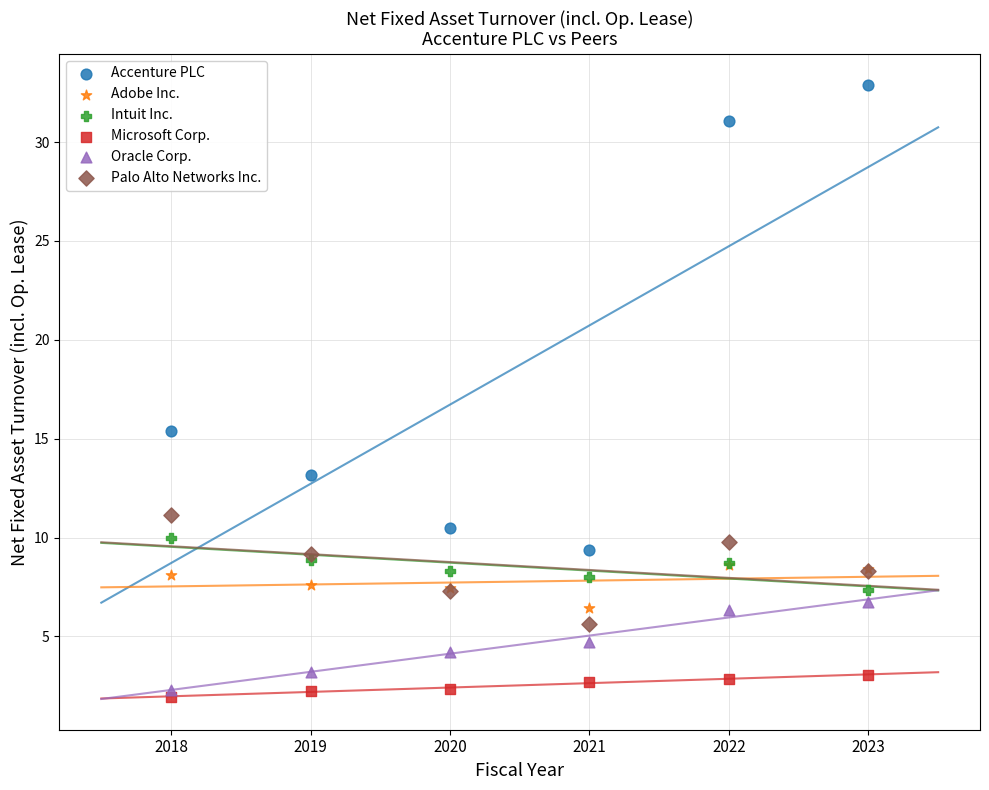

Which series has the widest spread of Y values?

Accenture PLC